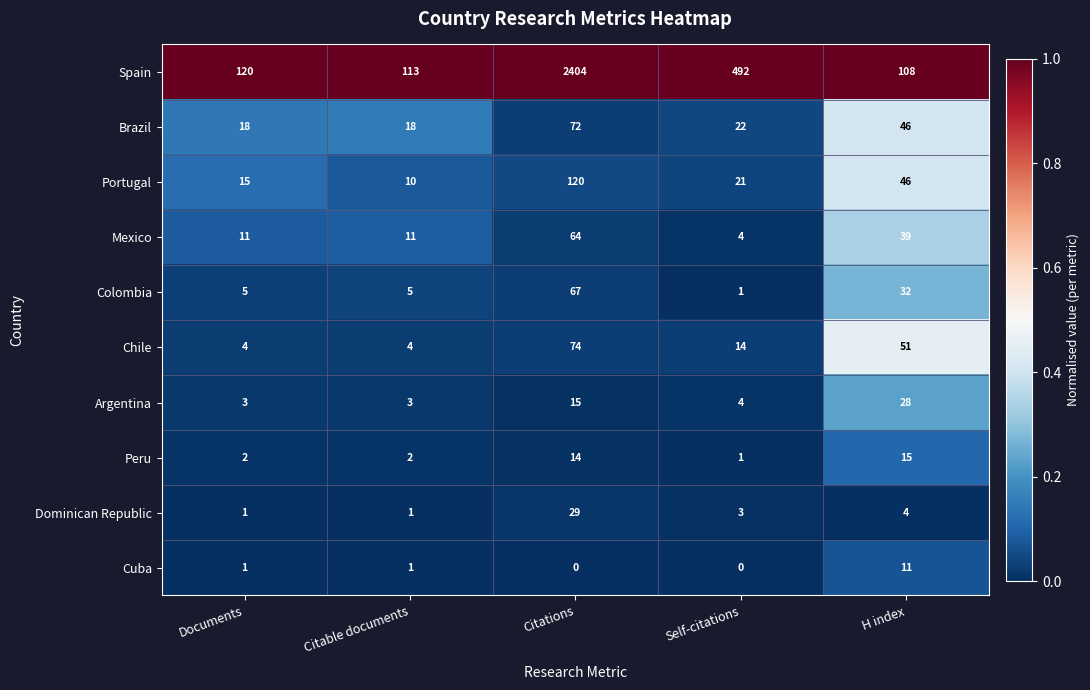

What is the spread (max minus min) of values at Citations?

2404